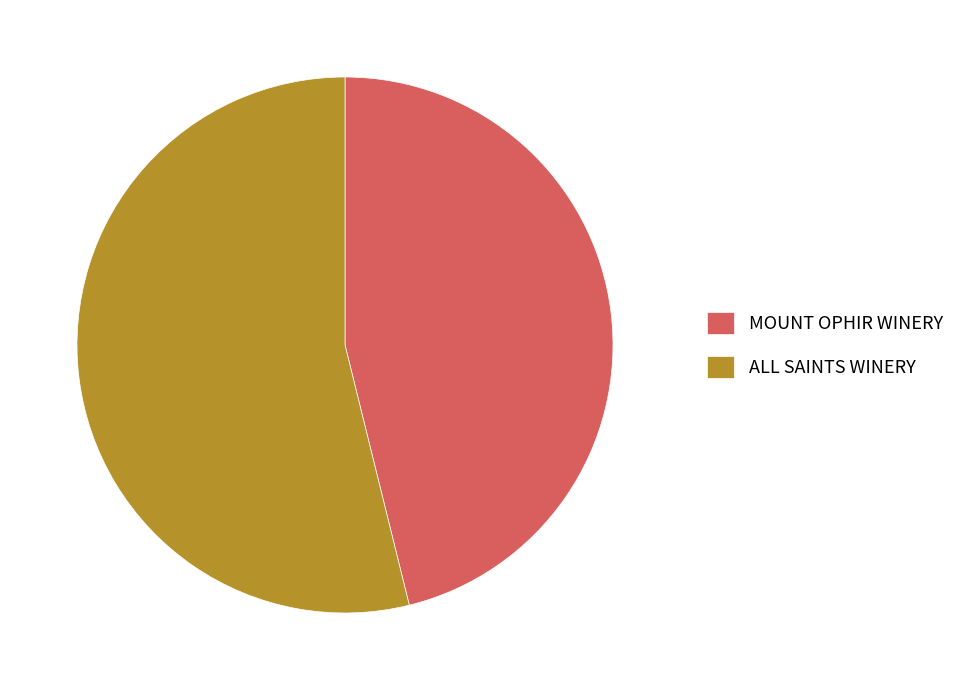

Rank the categories by value from highest to lowest.

ALL SAINTS WINERY, MOUNT OPHIR WINERY